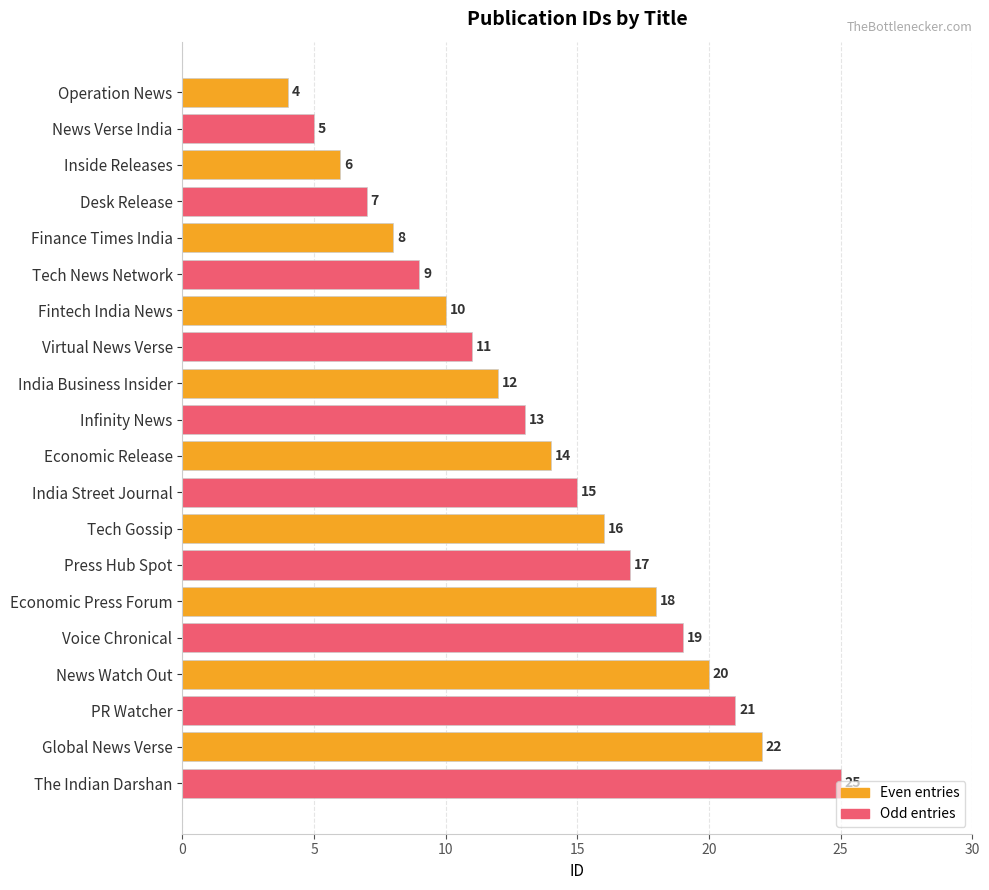

How many categories are shown in the chart?

10